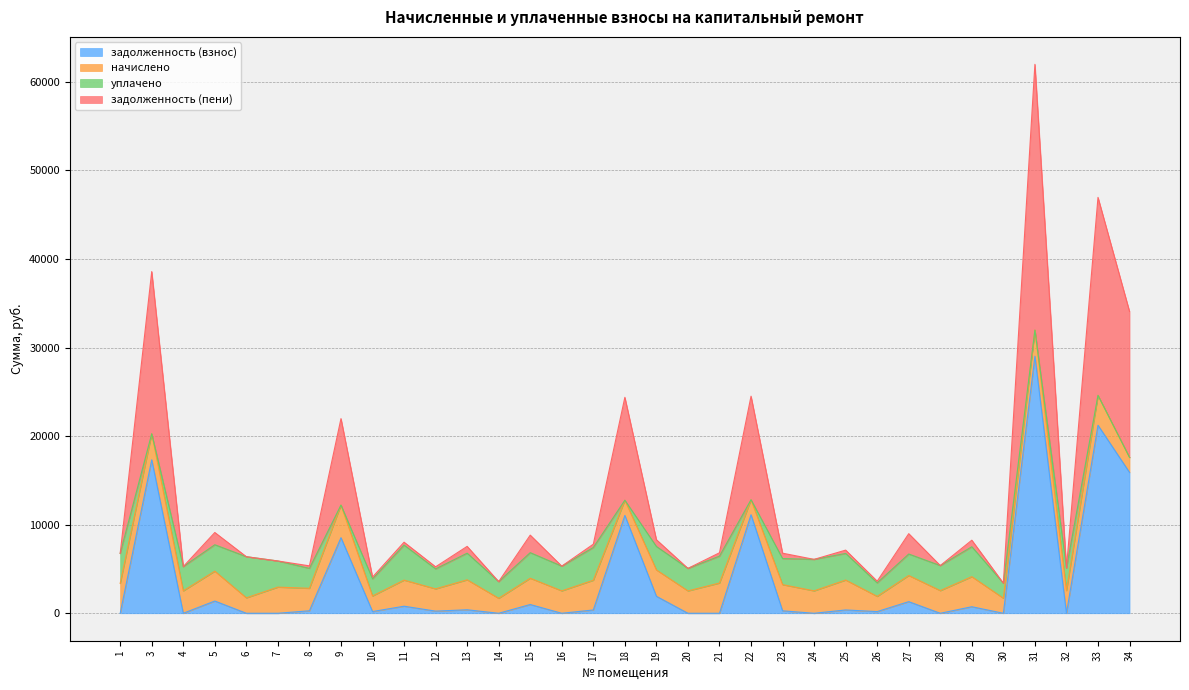

At which category is the sum across all series the highest?

31